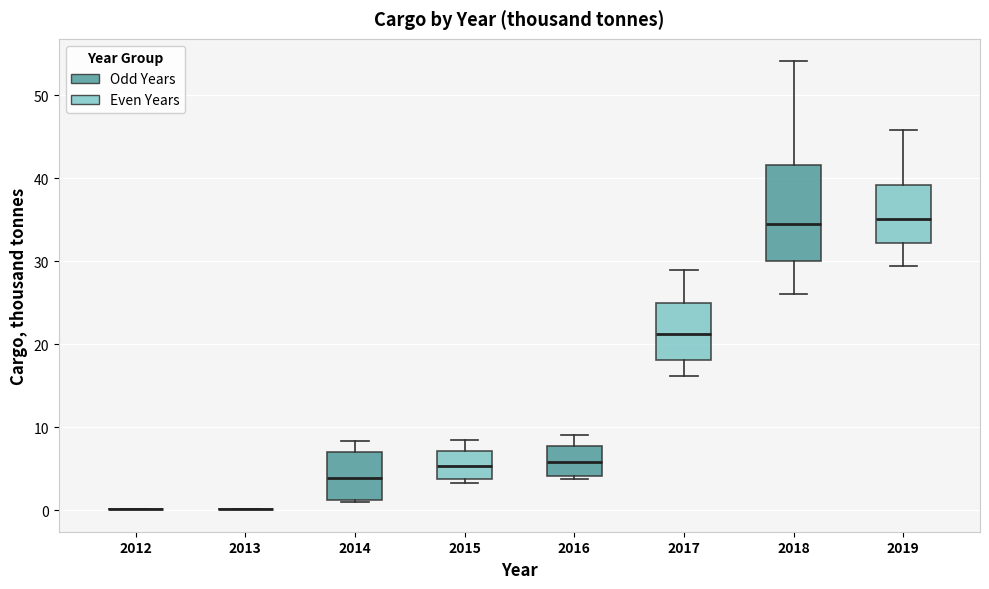

Which box is the tallest, from its lower edge to its upper edge?

2018